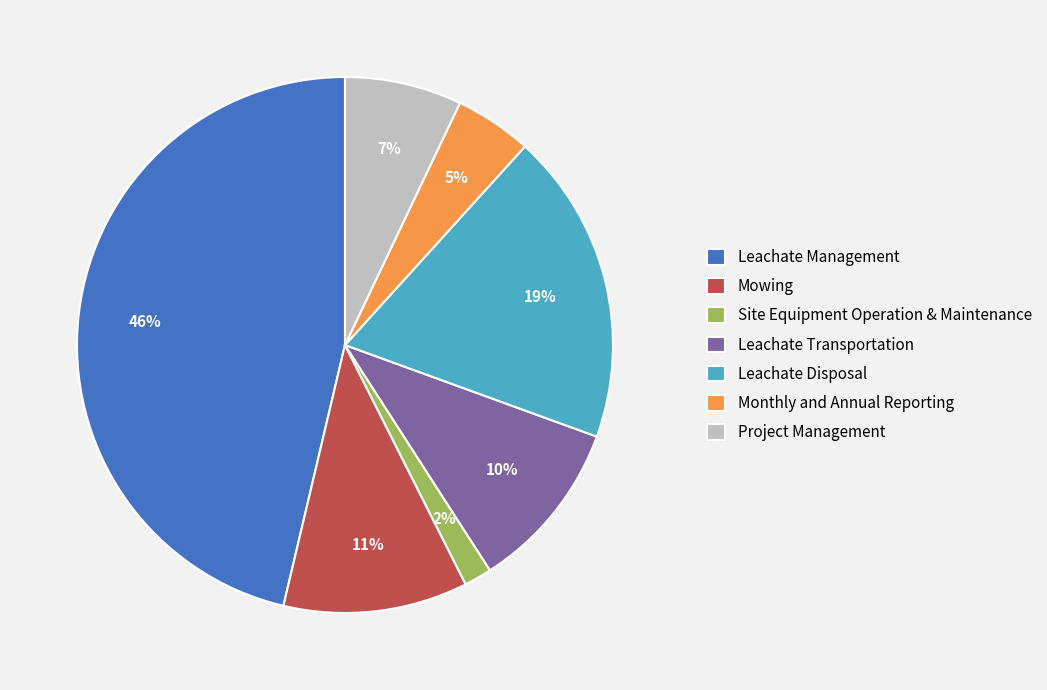

Which category has the biggest portion of the pie?

Leachate Management